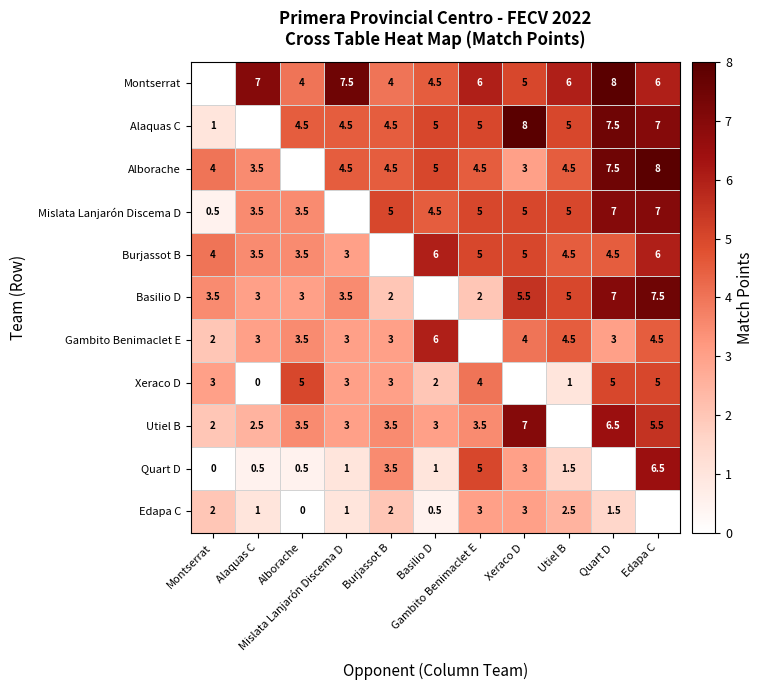

What is the average value of the Xeraco D series?

2.8